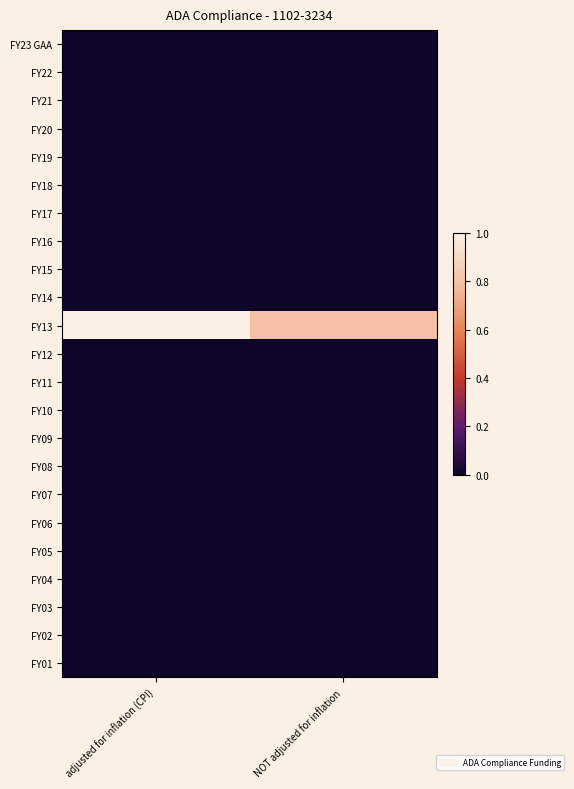

What is the greatest value displayed?

1.0